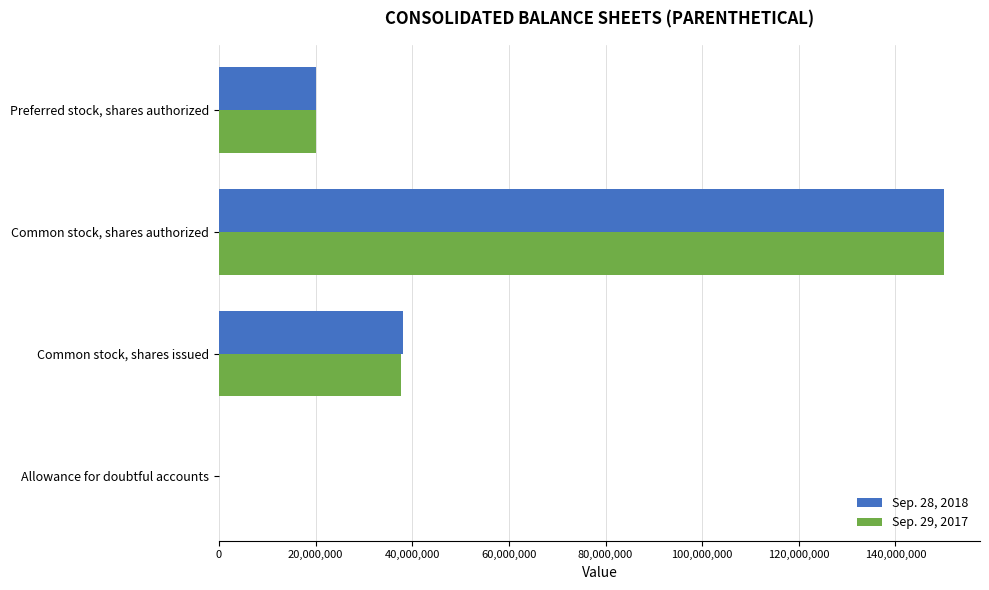

What is the sum of the Sep. 28, 2018 values at Preferred stock, shares authorized and Common stock, shares authorized?

170000000.0